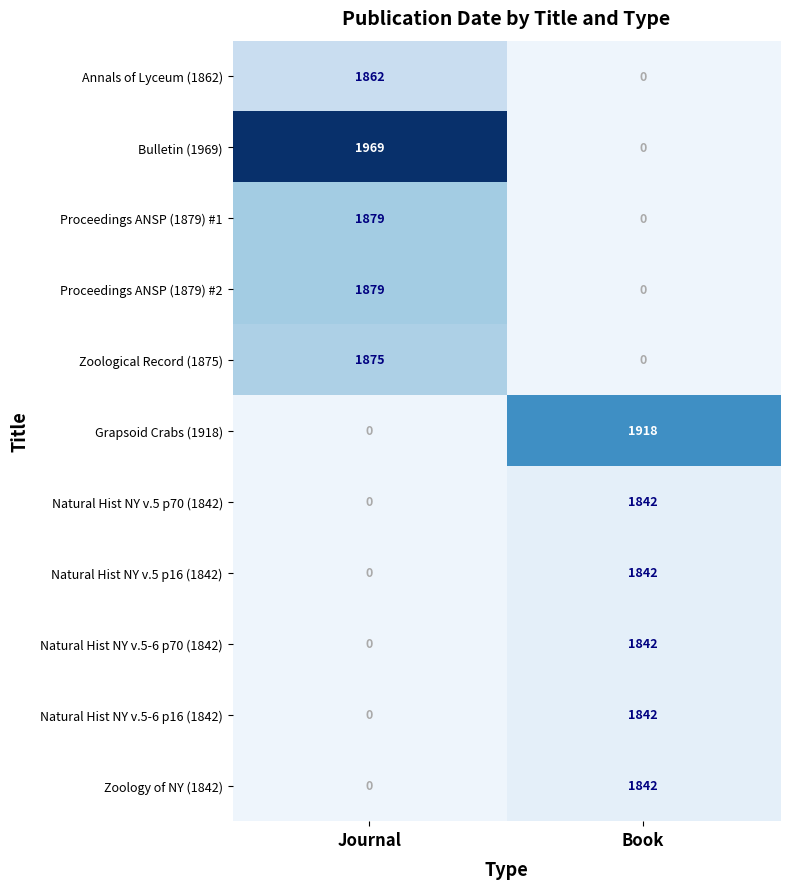

Which series has the largest total across all categories?

Bulletin (1969)